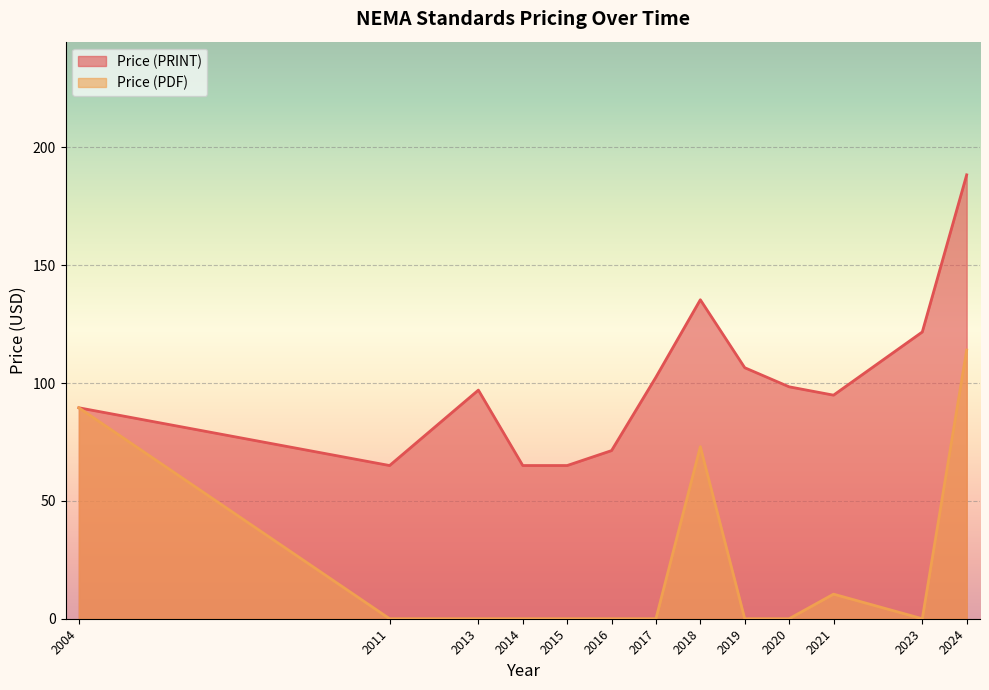

What is the spread (max minus min) of values at 2014?

65.0